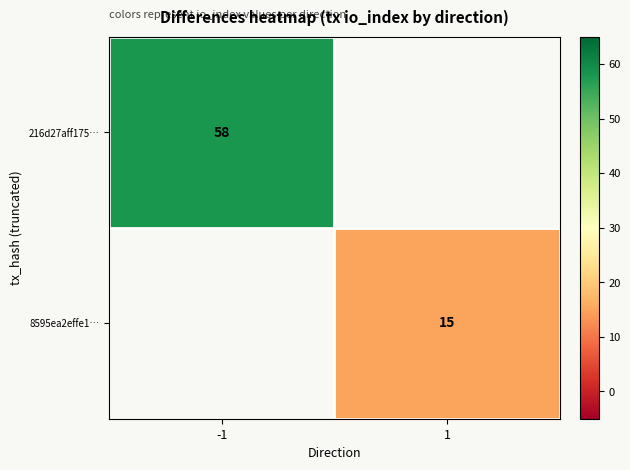

At how many categories does at least one series exceed 27?

1